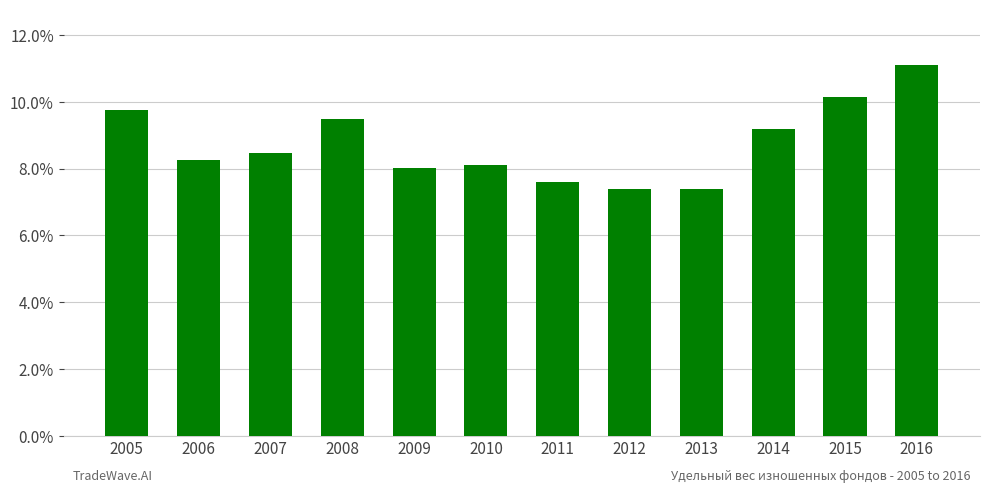

Approximately how many times larger is the value at 2011 compared to 2007?

0.9